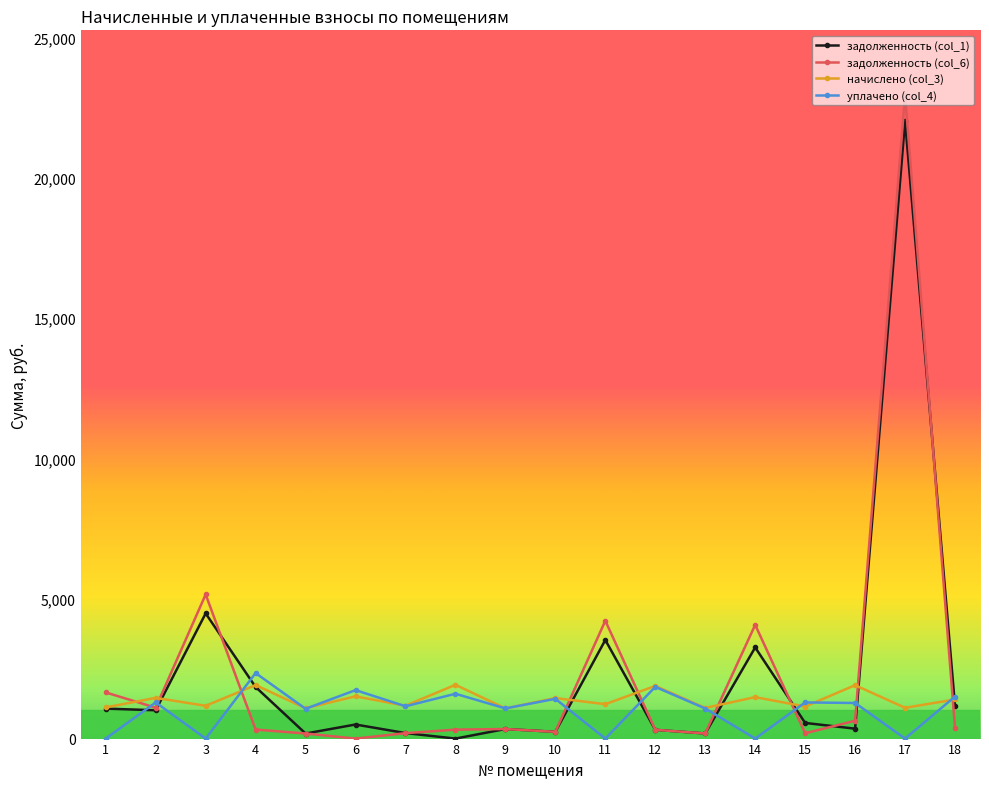

Does the chart display data point markers on the line(s)?

Yes